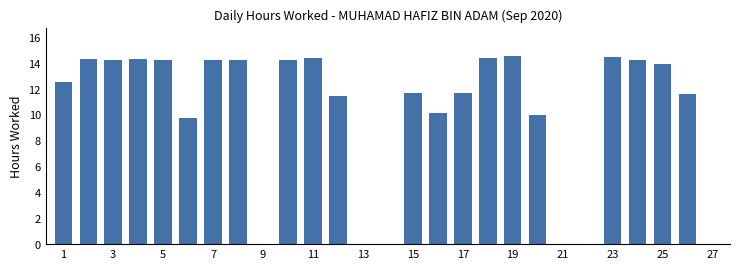

How many categories are shown in the chart?

27